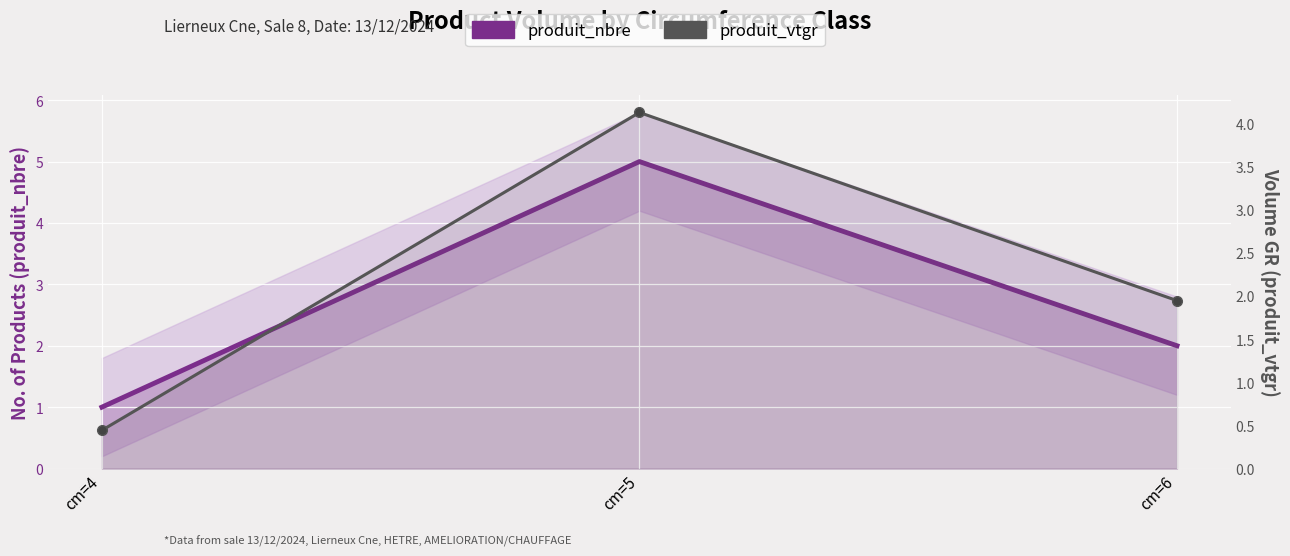

Reading right to left, what are all the values shown in this chart?

produit_nbre: cm=6=2.0	cm=5=5.0	cm=4=1.0
produit_vtgr: cm=6=1.9	cm=5=4.1	cm=4=0.4